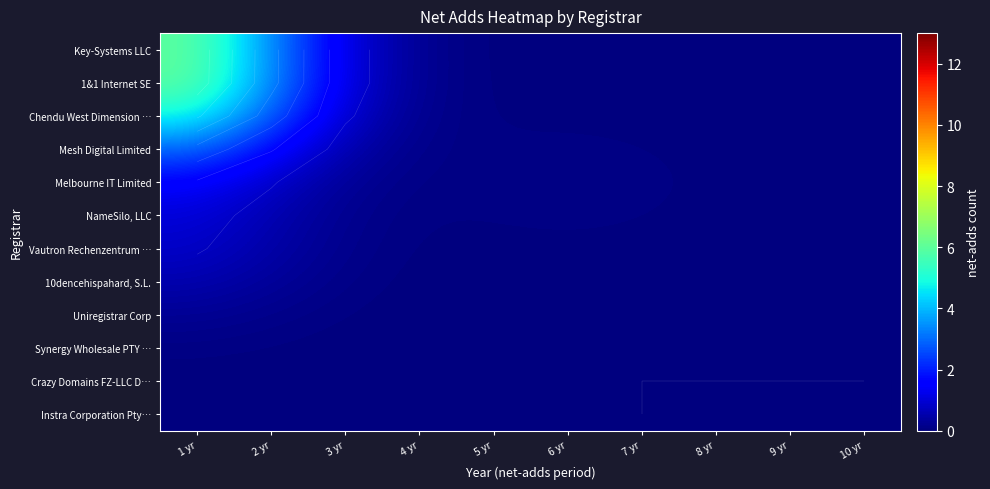

Which category has the lowest value across all series?

7 yr